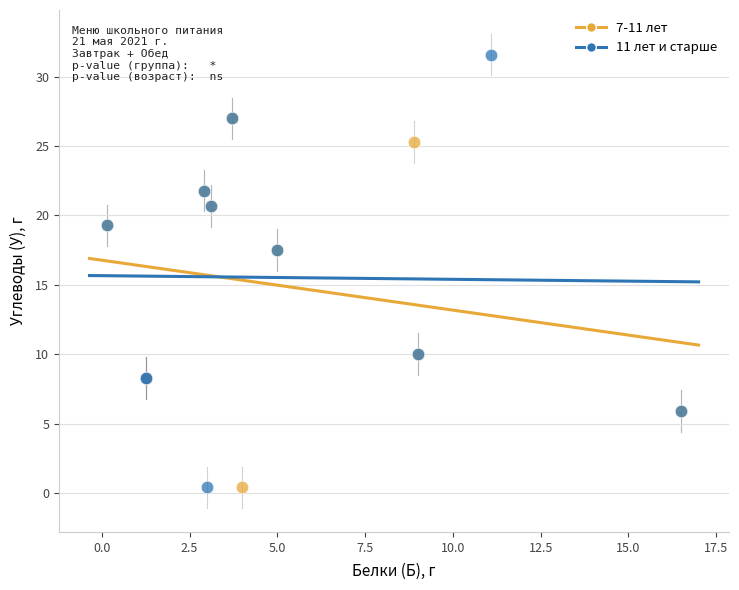

Which series reaches the maximum Y coordinate?

11 лет и старше